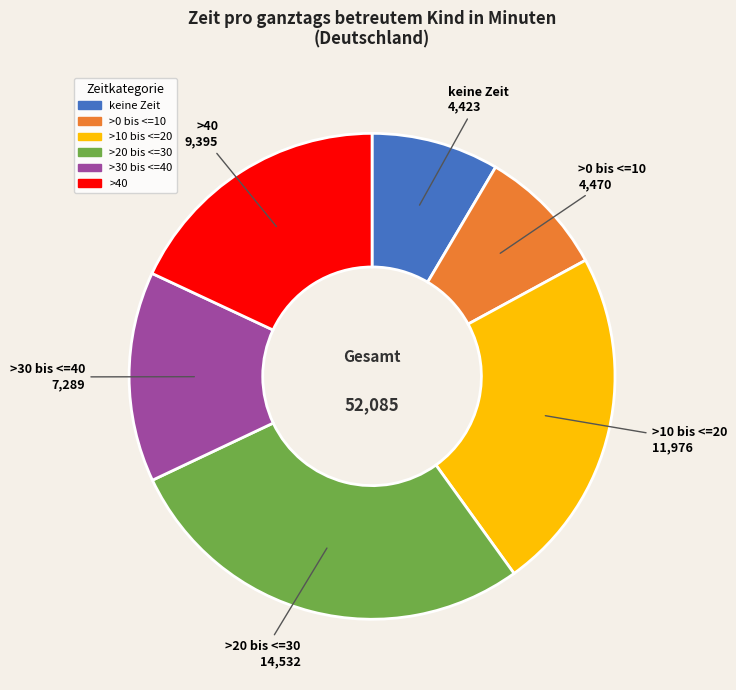

Is keine Zeit the majority of the pie?

No